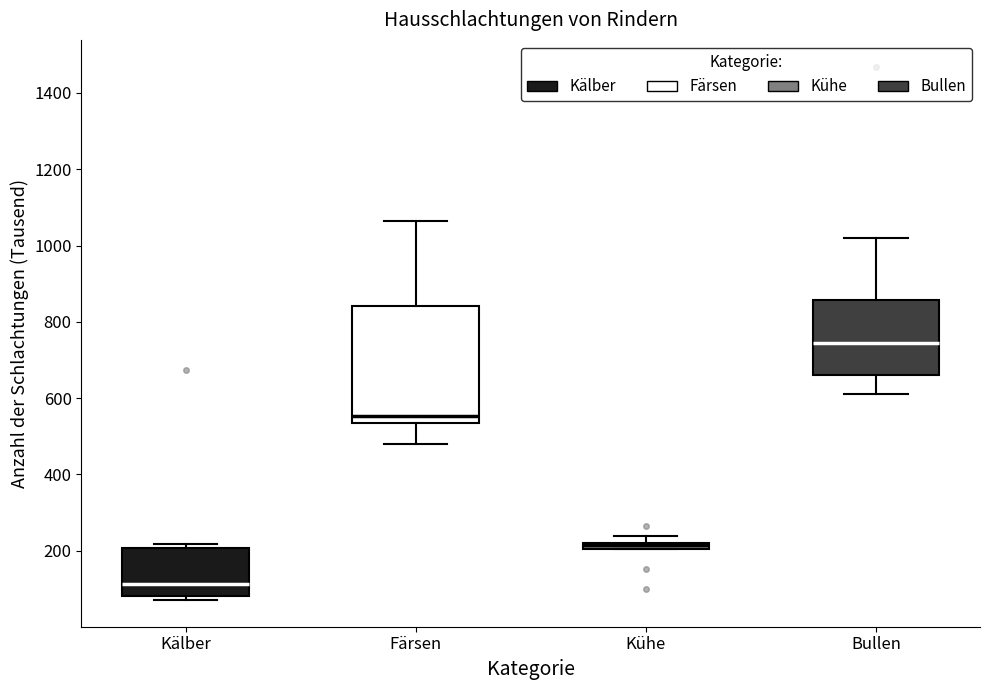

Where is the upper edge of the box for Kälber on the y-axis? The values are not printed on the chart, so give them approximately, as read against the axis.

200